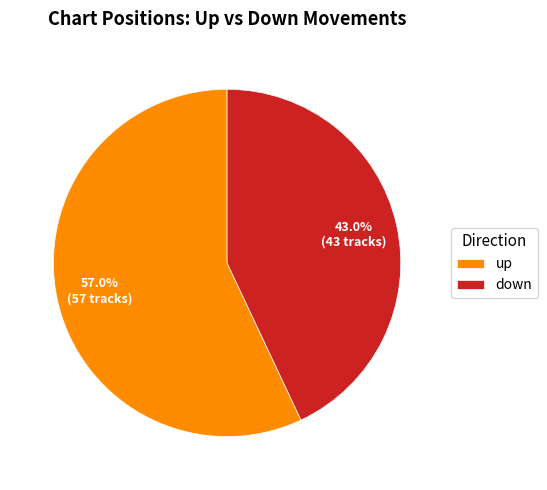

Count the number of slices in the pie.

2